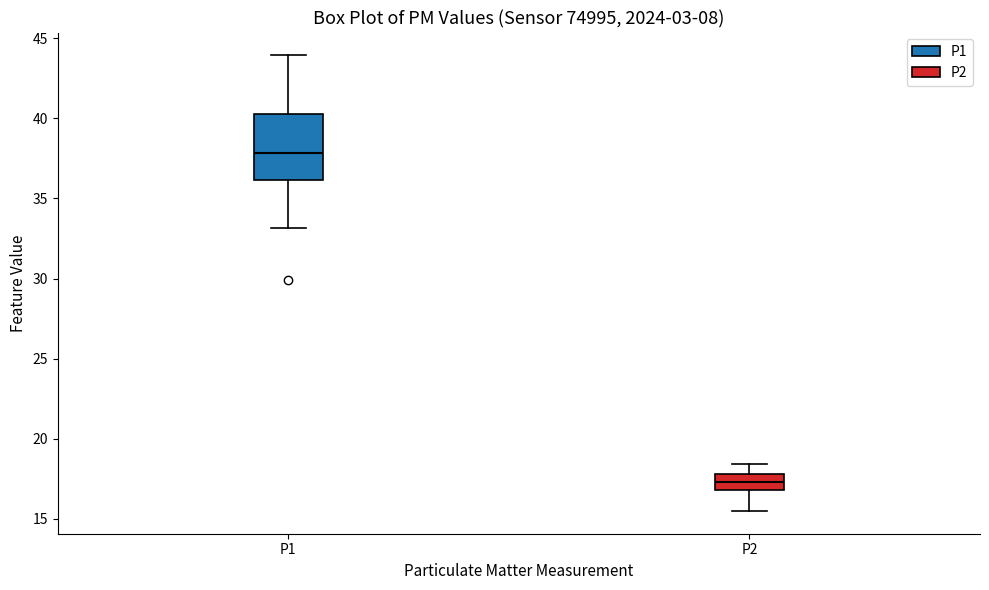

Reading left to right, read every box against the y-axis: the position of its median line, the range the box covers, and the ends of its whiskers. The values are not printed on the chart, so give them approximately, as read against the axis.

P1: median 38.0, box 36.0 to 40.5, whiskers 33.0 to 44.0
P2: median 17.5, box 17.0 to 18.0, whiskers 15.5 to 18.5